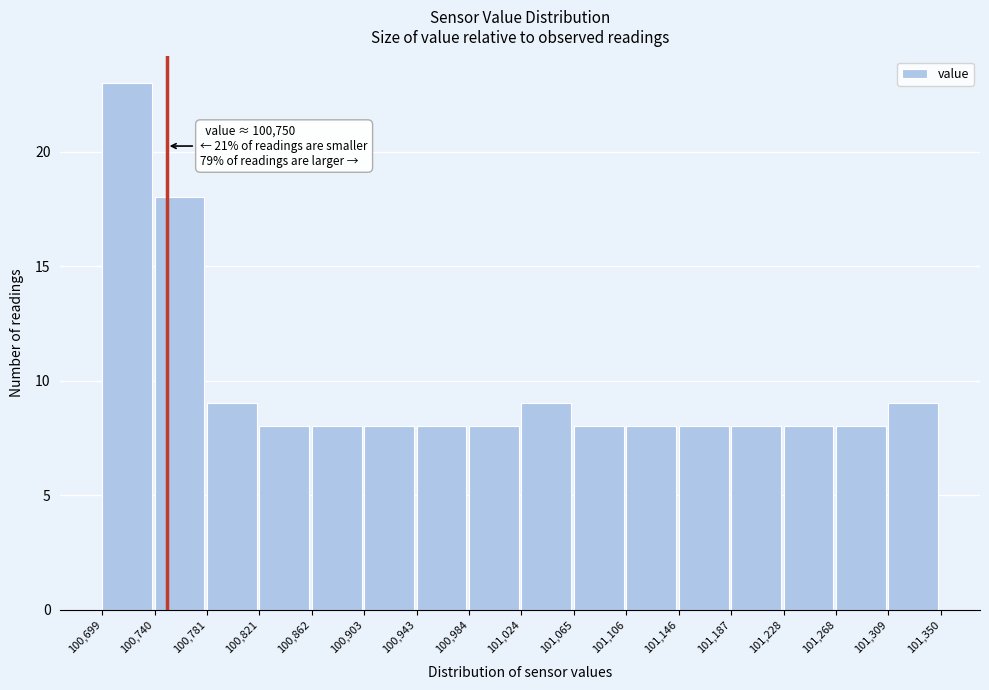

Over which range of the x-axis is the bar tallest?

100,699 to 100,740